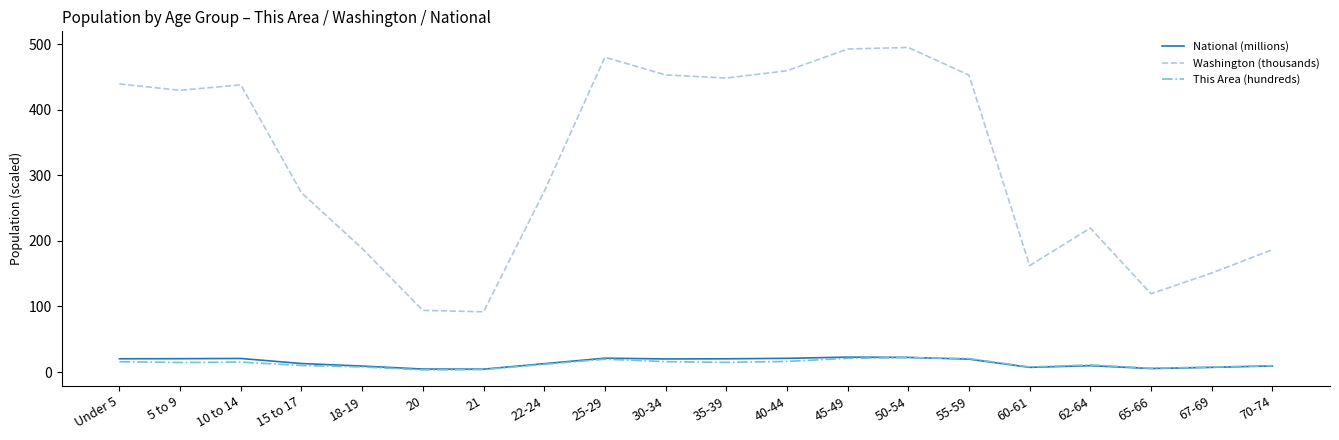

The Washington (thousands) series shows 825.3 at 40-44. True or false?

False